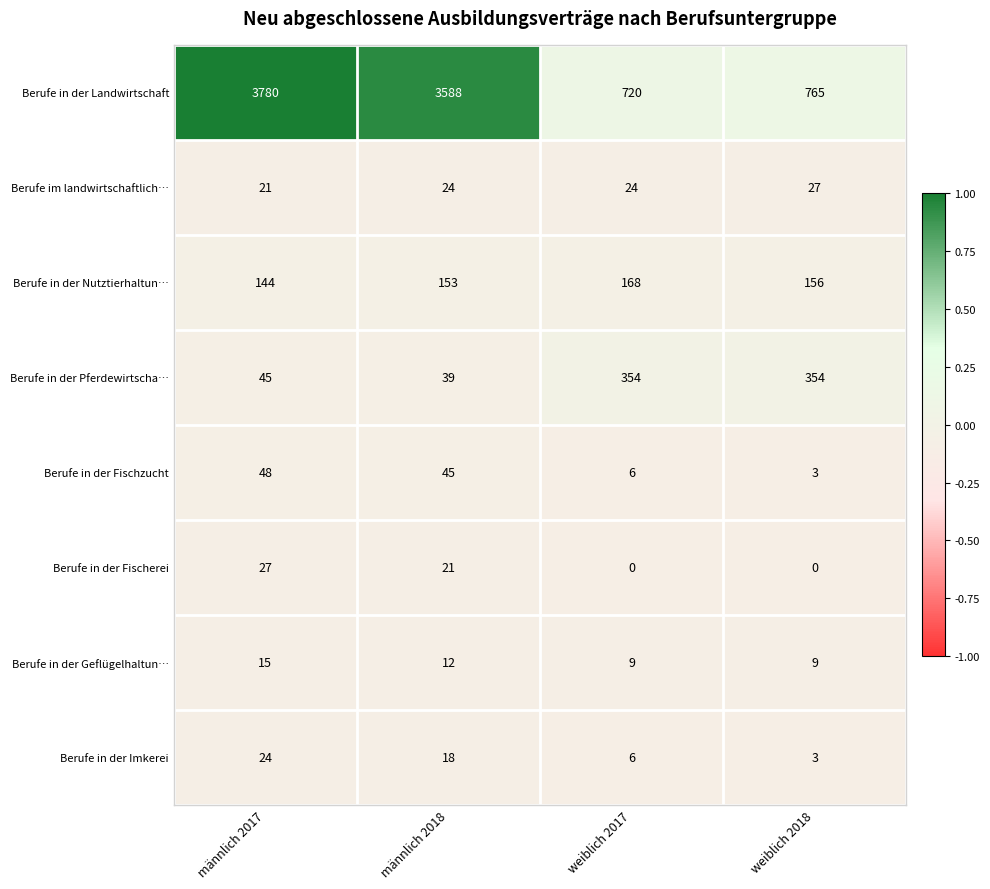

What is the total value across all series at weiblich 2017?

1287